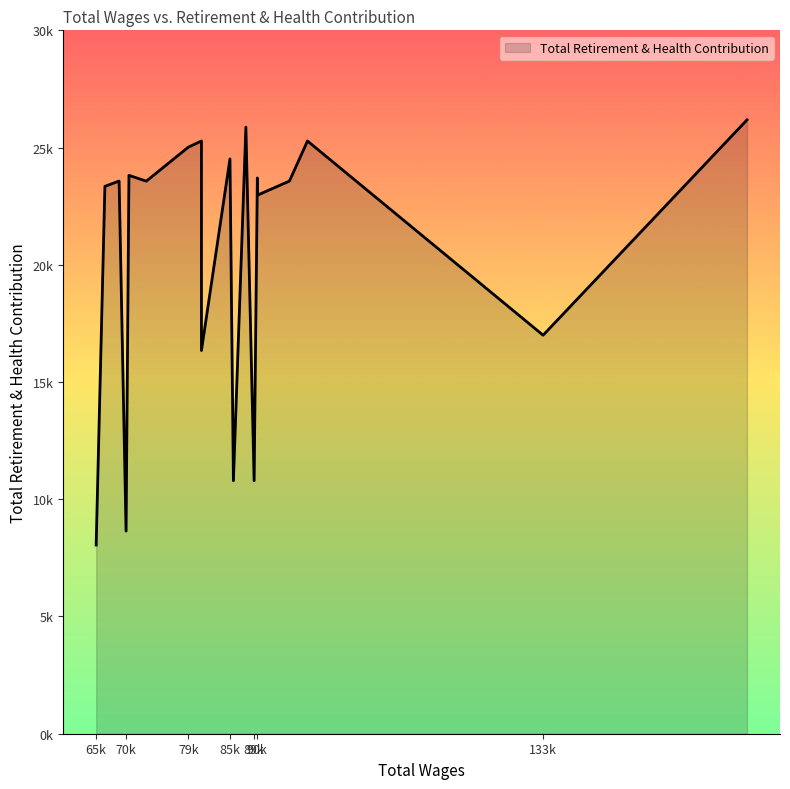

What is the difference between the values at 90044.0 and 81576.0?

6623